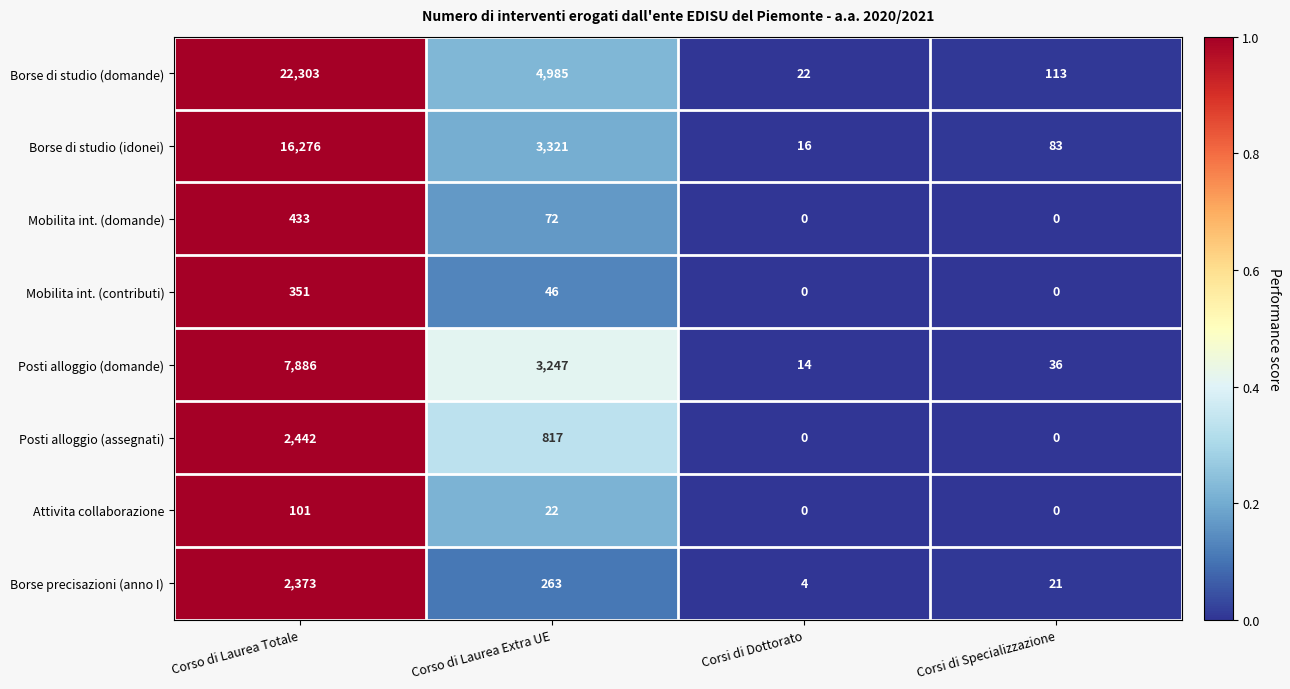

Where does the Borse di studio (domande) series first go above 4985?

Corso di Laurea Totale